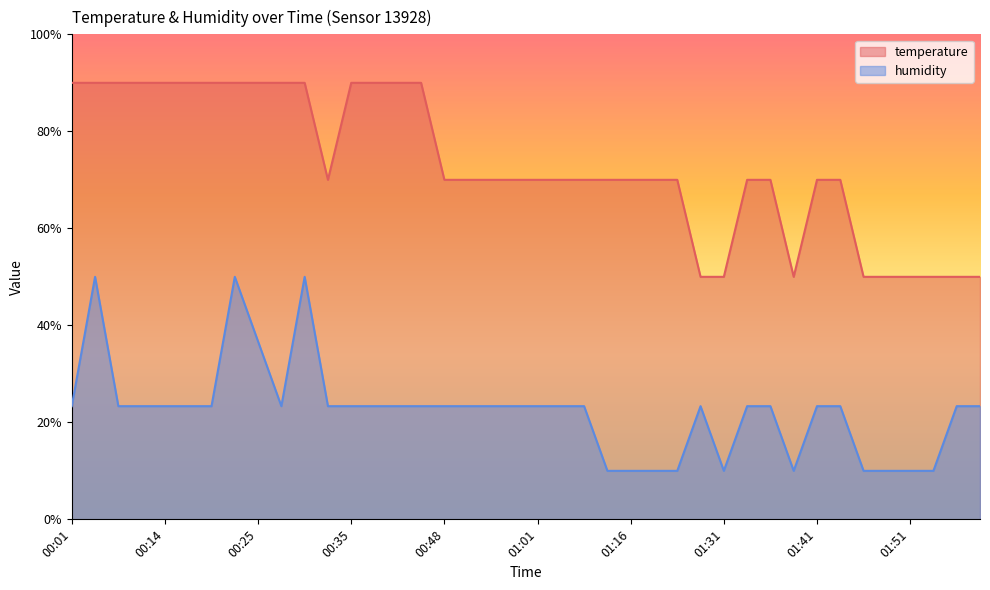

How many values in the humidity series exceed 23?

30